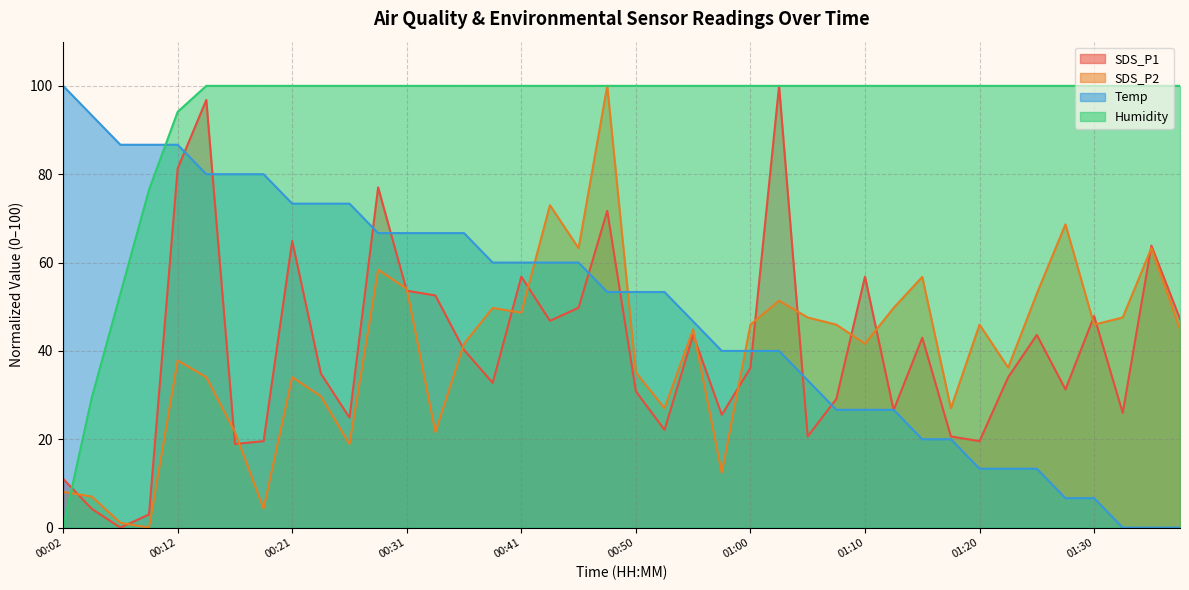

What is the sum of the SDS_P2 values at 00:29 and 00:24?

88.1